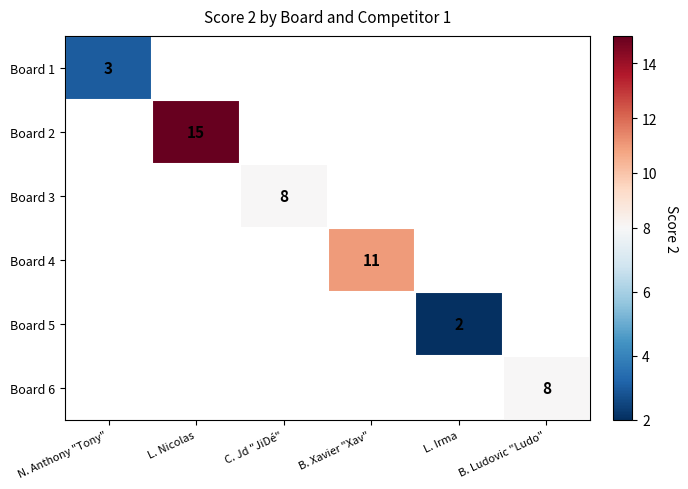

The value of Board 2 at L. Nicolas is 15. True or false?

True